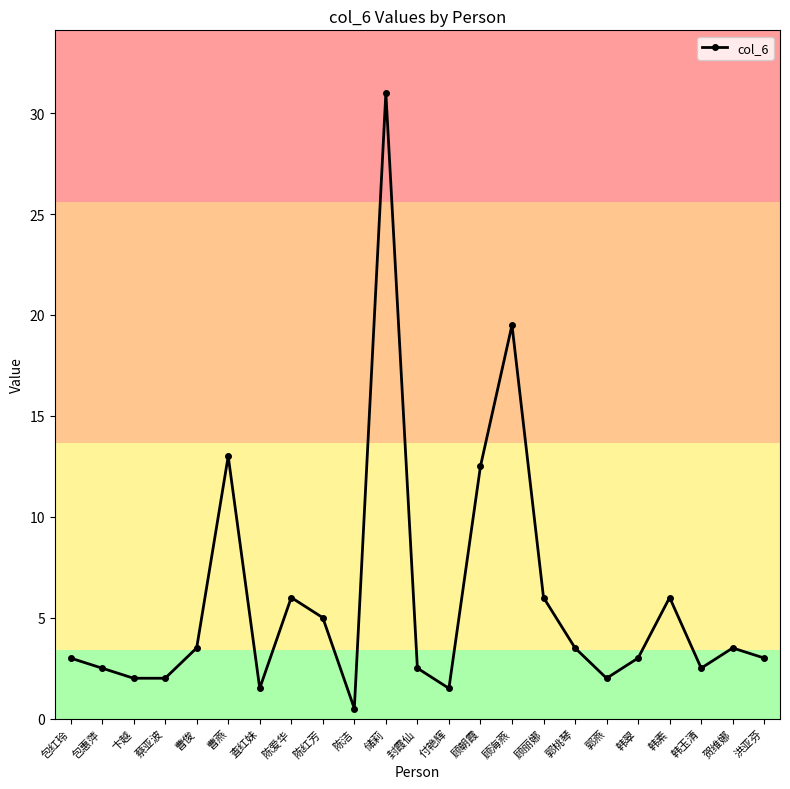

What is the label of the 14th point from the left?

顾朝霞